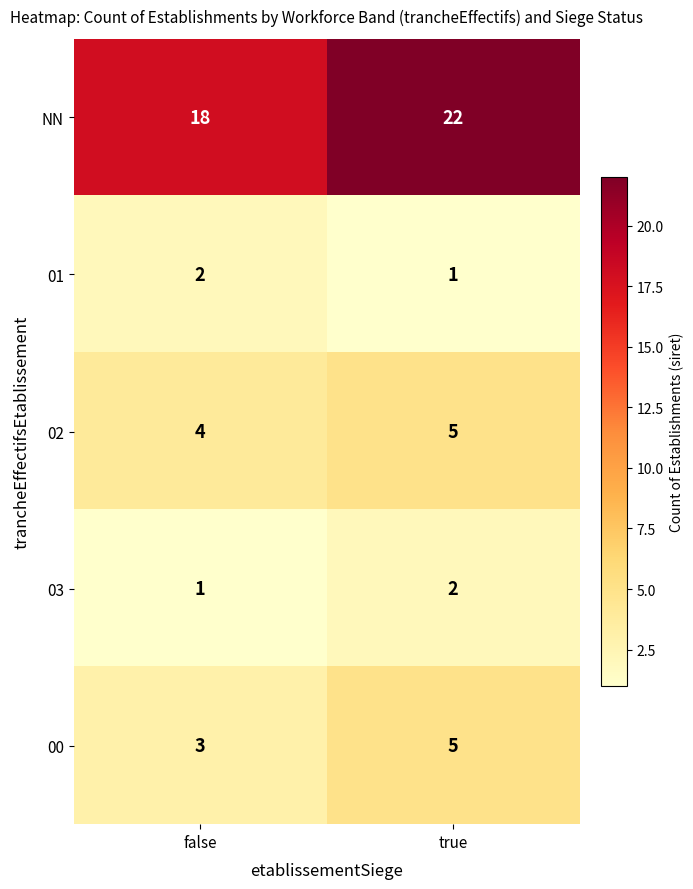

At which label is 02 closest to 4?

false